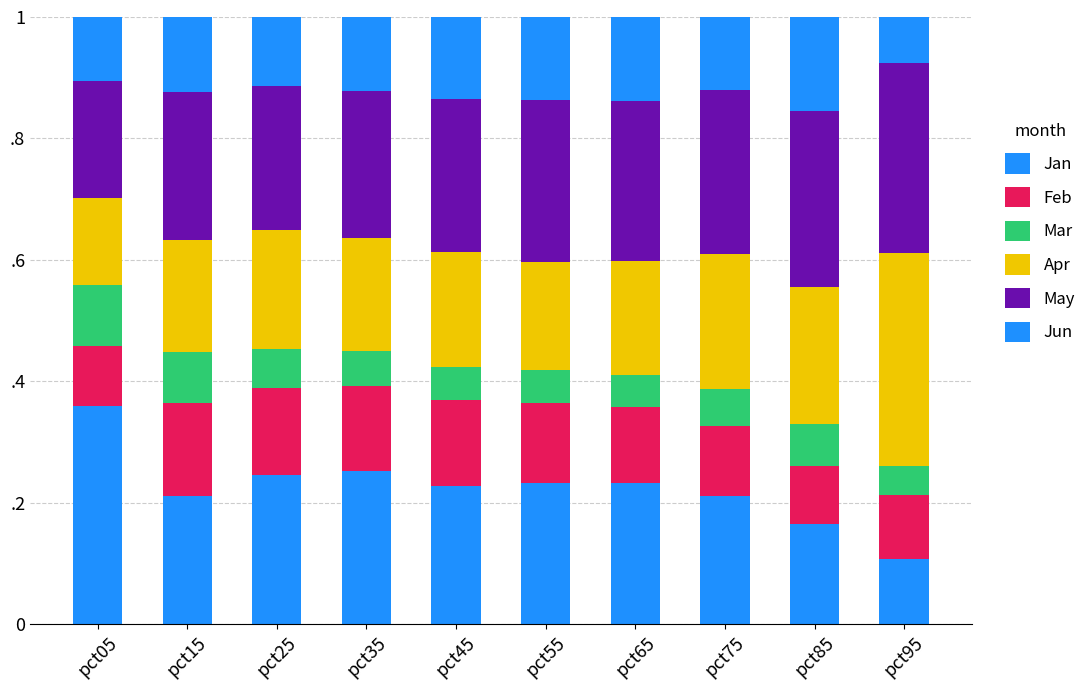

Does the chart contain any negative values?

No